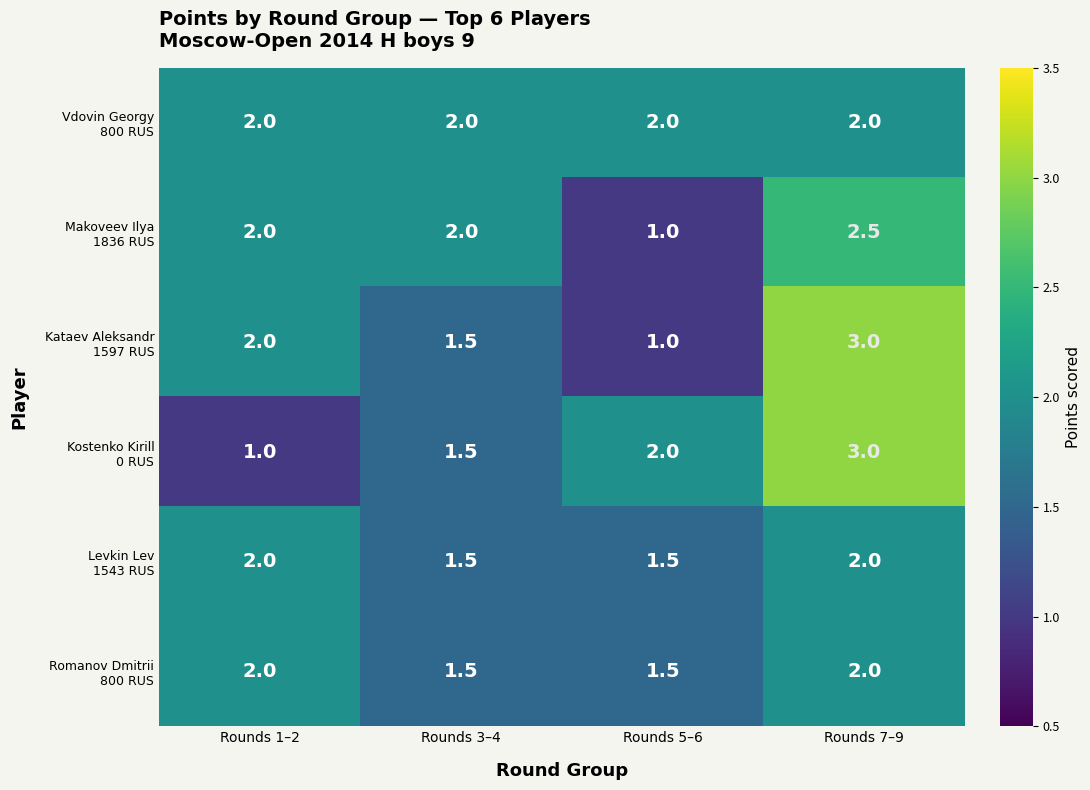

At how many categories does at least one series exceed 1?

4